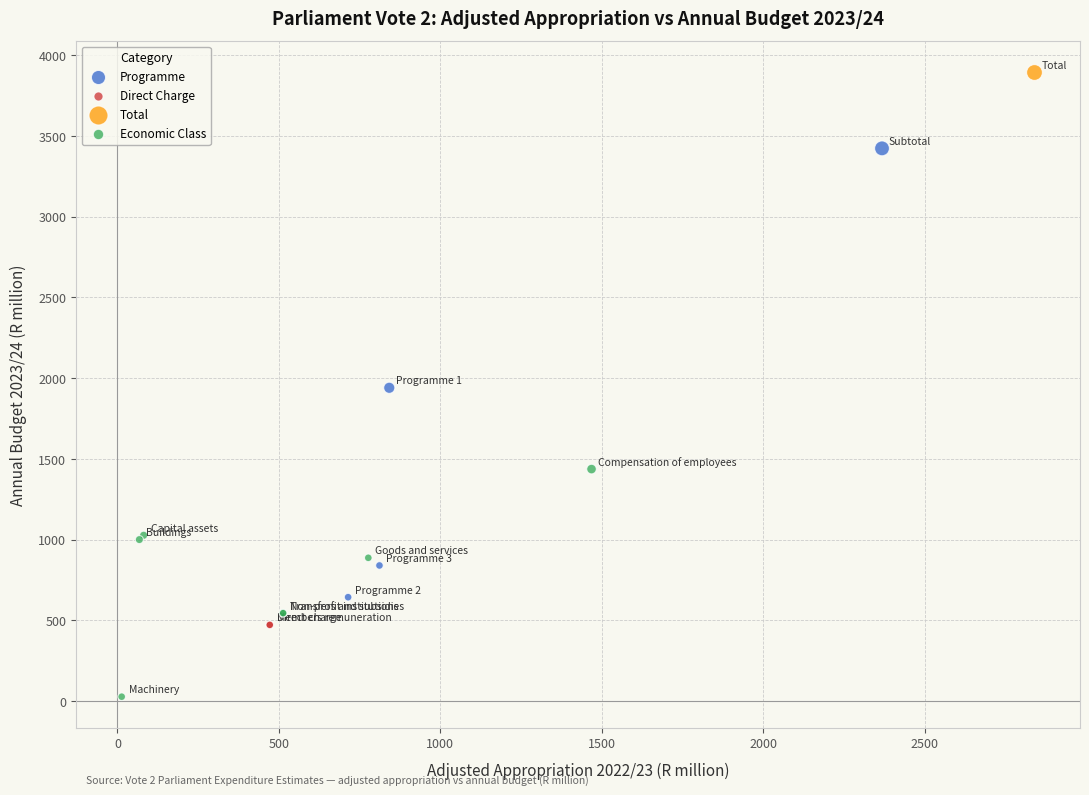

Which series reaches the minimum Y coordinate?

Economic Class